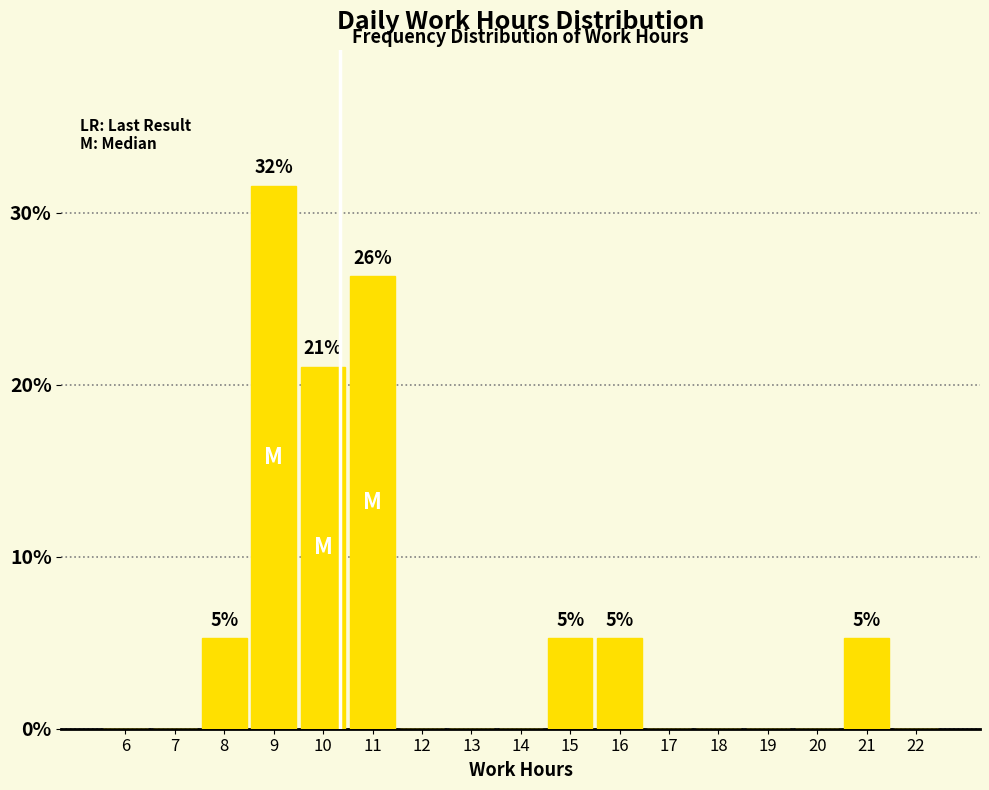

Reading right to left, list all the values displayed in this chart.

22=0.0	21=5.3	20=0.0	19=0.0	18=0.0	17=0.0	16=5.3	15=5.3	14=0.0	13=0.0	12=0.0	11=26.3	10=21.1	9=31.6	8=5.3	7=0.0	6=0.0